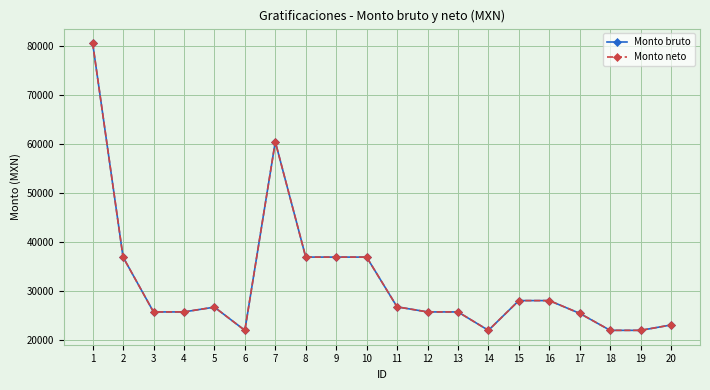

Reading left to right, list all the values displayed in this chart.

Monto bruto: 1=80720.6	2=36975.1	3=25774.6	4=25774.6	5=26753.2	6=22009.9	7=60540.5	8=36975.1	9=36975.1	10=36975.1	11=26811.0	12=25774.6	13=25774.6	14=22009.9	15=28090.8	16=28090.8	17=25479.2	18=22009.9	19=22009.9	20=23110.3
Monto neto: 1=80720.6	2=36975.1	3=25774.6	4=25774.6	5=26753.2	6=22009.9	7=60540.5	8=36975.1	9=36975.1	10=36975.1	11=26811.0	12=25774.6	13=25774.6	14=22009.9	15=28090.8	16=28090.8	17=25479.2	18=22009.9	19=22009.9	20=23110.3